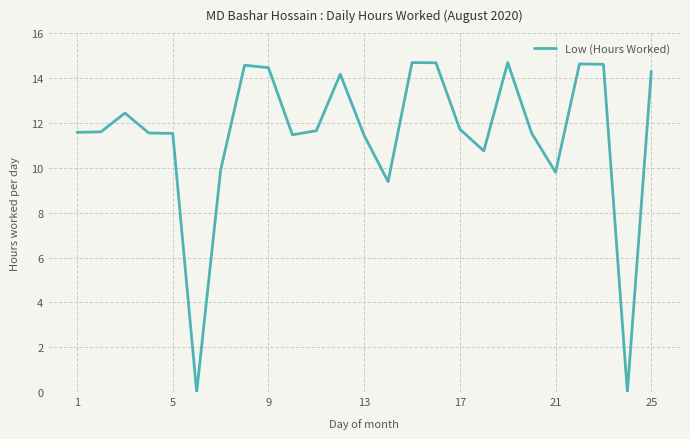

What is the difference between the maximum and minimum values?

14.7